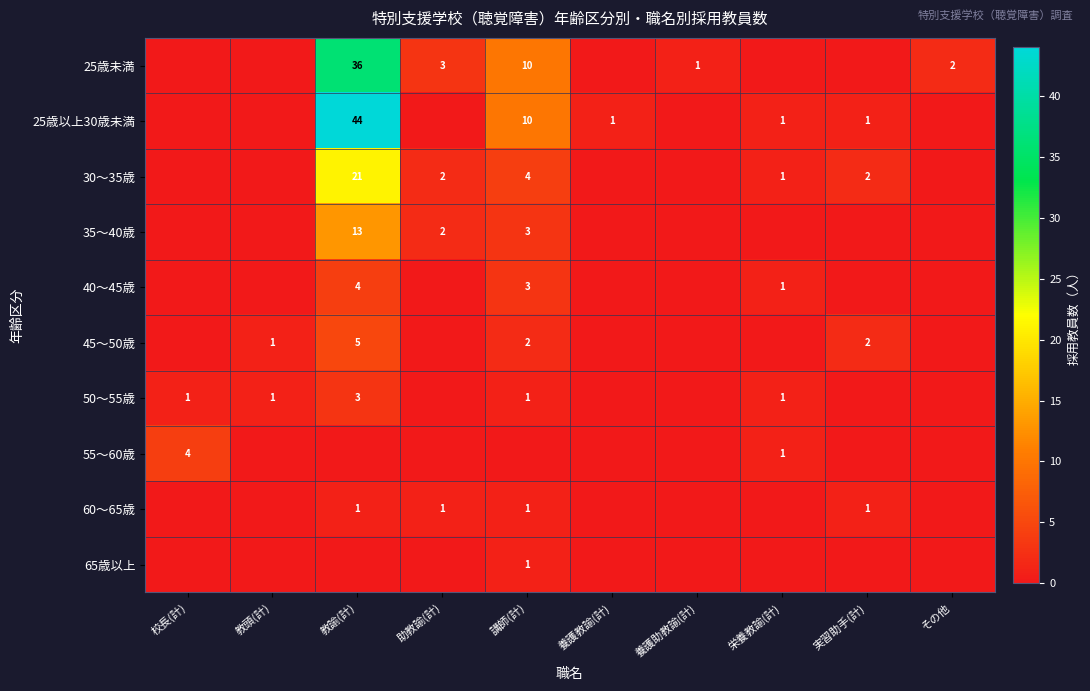

True or false: 65歳以上 has a value of 1 at 講師(計).

True